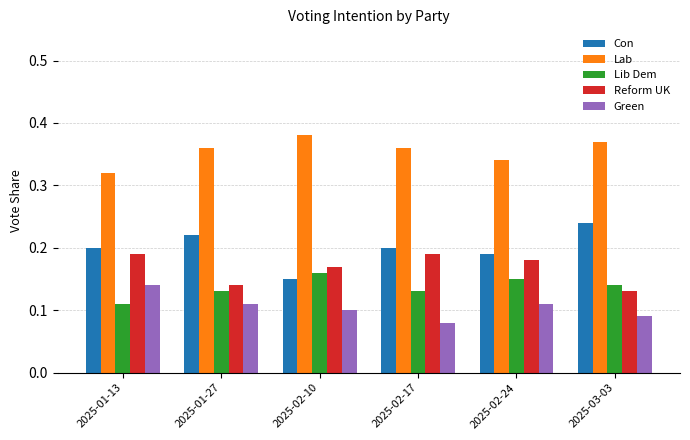

Rank the series at 2025-02-24 from highest to lowest value.

Lab, Con, Reform UK, Lib Dem, Green